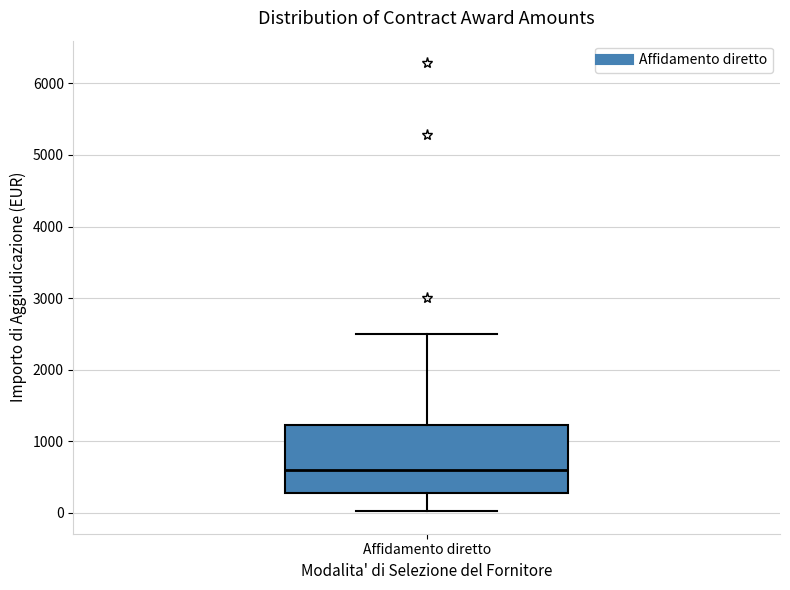

Read this box plot against the y-axis: the position of the median line, the range covered by the box, and the ends of both whiskers. The values are not printed on the chart, so give them approximately, as read against the axis.

median 600, box 300 to 1200, whiskers 0 to 2500